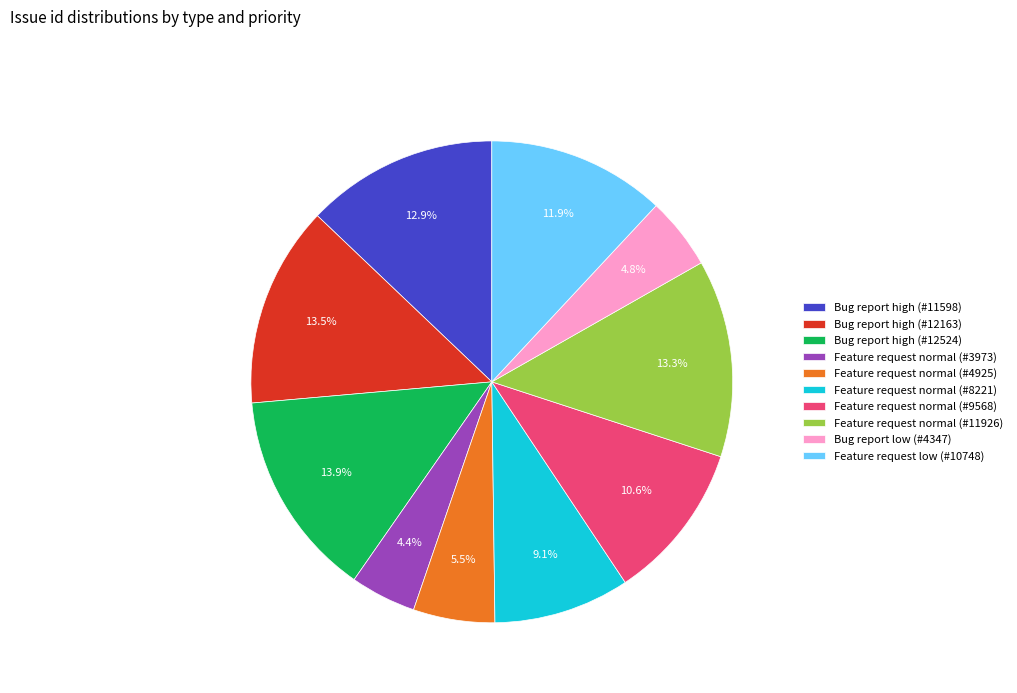

Count the number of slices in the pie.

10